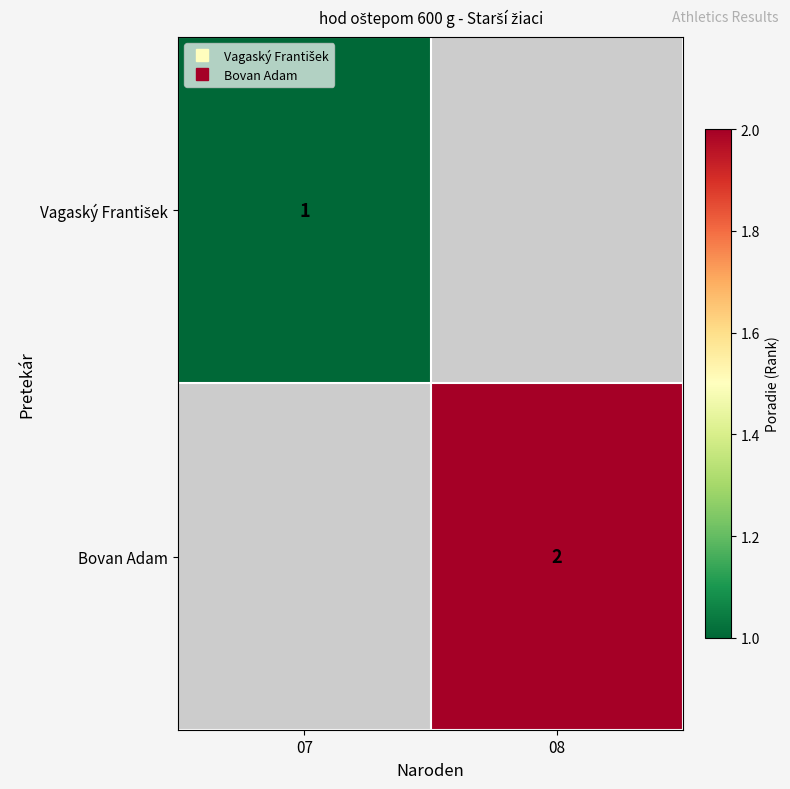

Rank the series by their maximum value, from lowest to highest.

Vagaský František, Bovan Adam